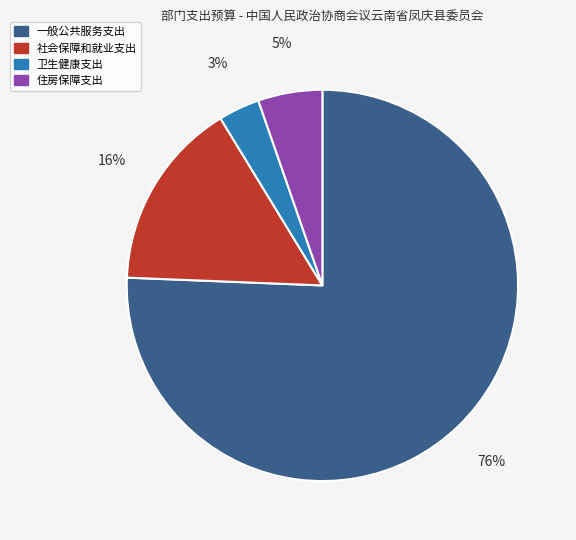

To the nearest percent, what percentage of the pie is 一般公共服务支出?

76%